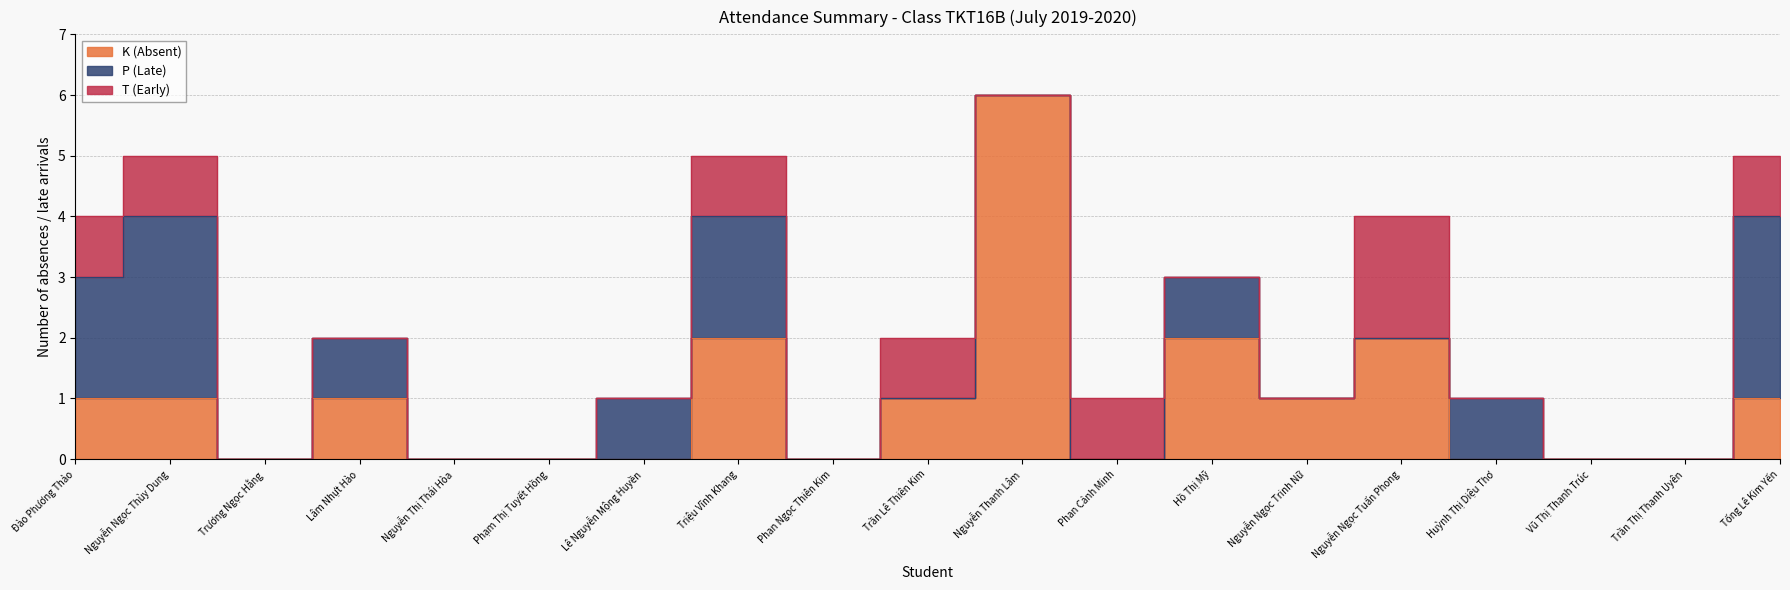

List the series in order of their overall mean, highest first.

K (Absent), P (Late), T (Early)